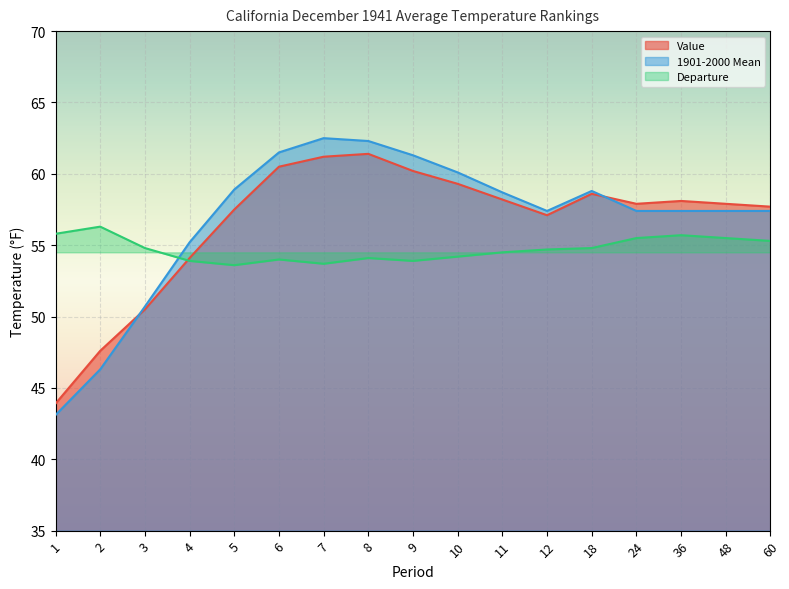

What is the difference between the second highest and minimum values in the Value series?

17.3